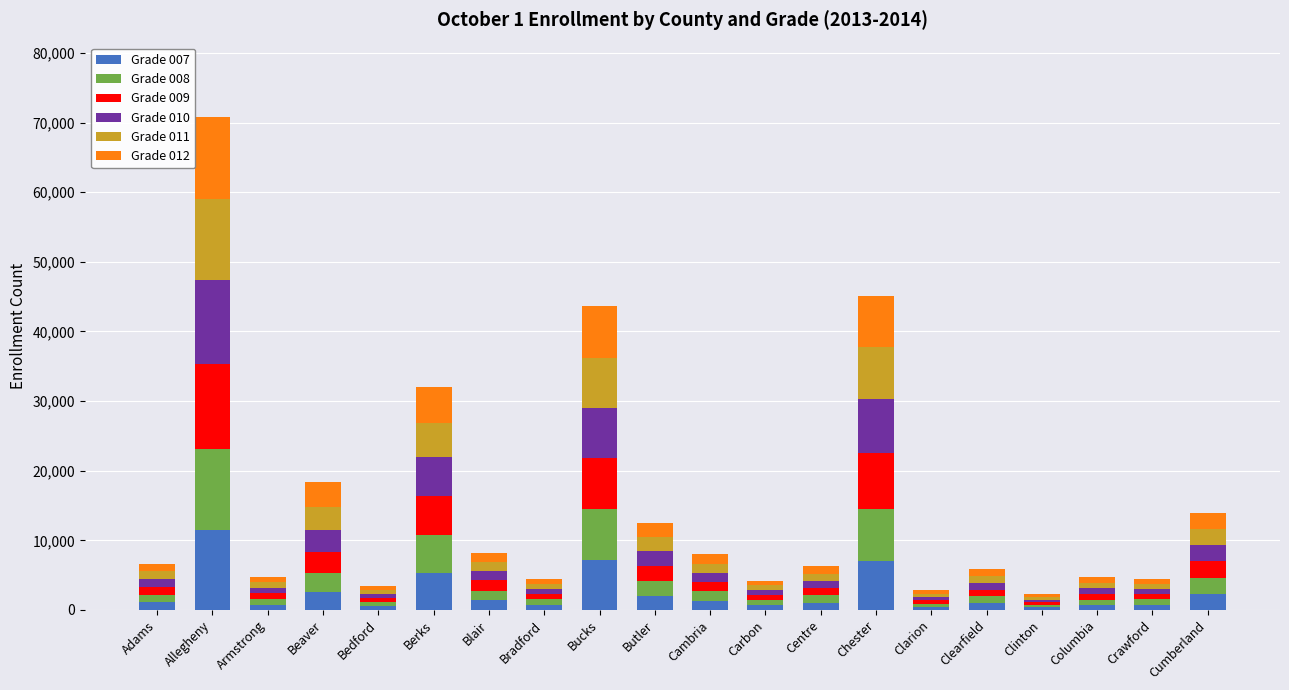

Are the bars horizontal?

No